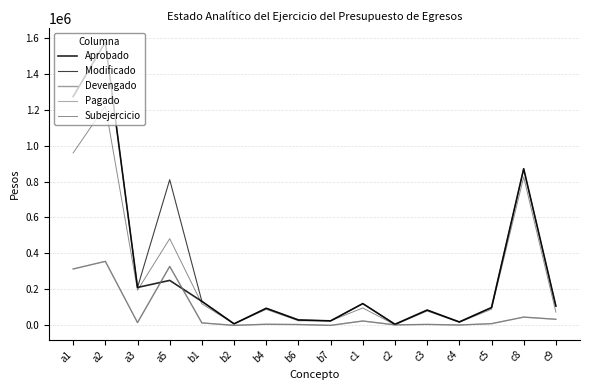

The Aprobado series shows 95000.0 at b4. True or false?

True